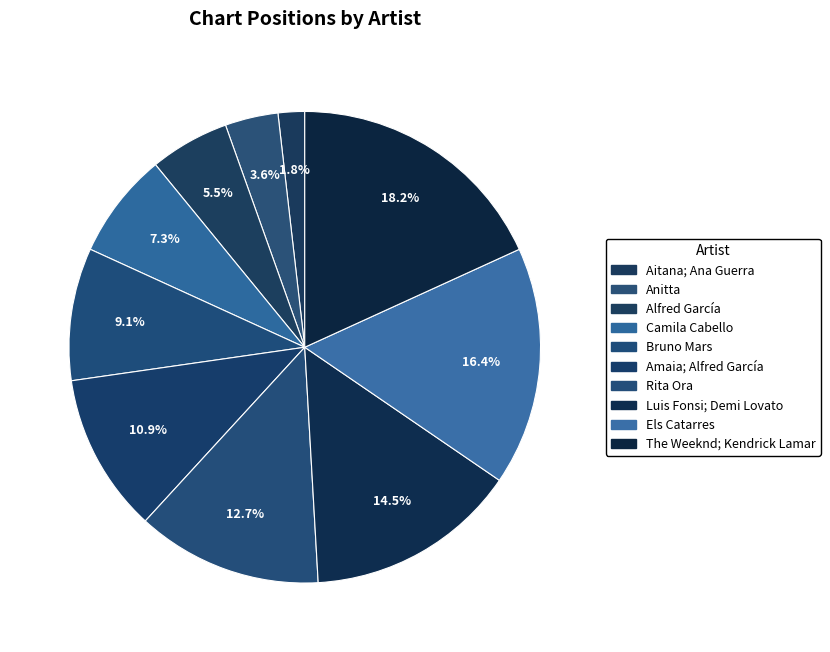

Count the number of slices in the pie.

10